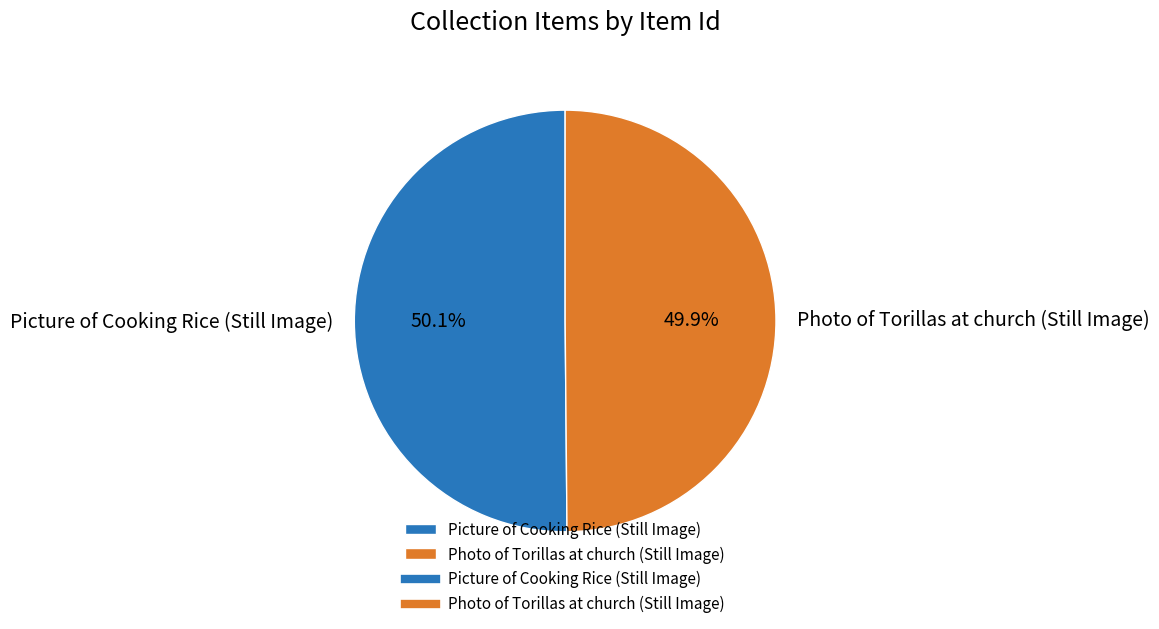

What is the ratio of the value at Picture of Cooking Rice (Still Image) to the value at Photo of Torillas at church (Still Image)?

1.0